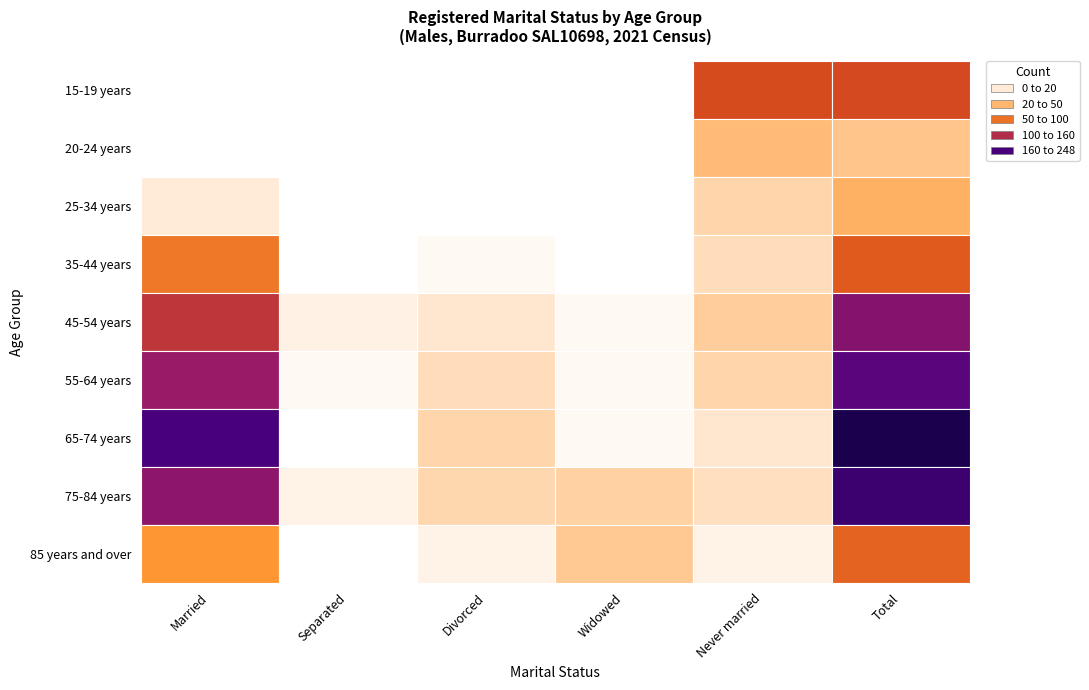

True or false: Never married has a value of 21 at 25-34 years.

True